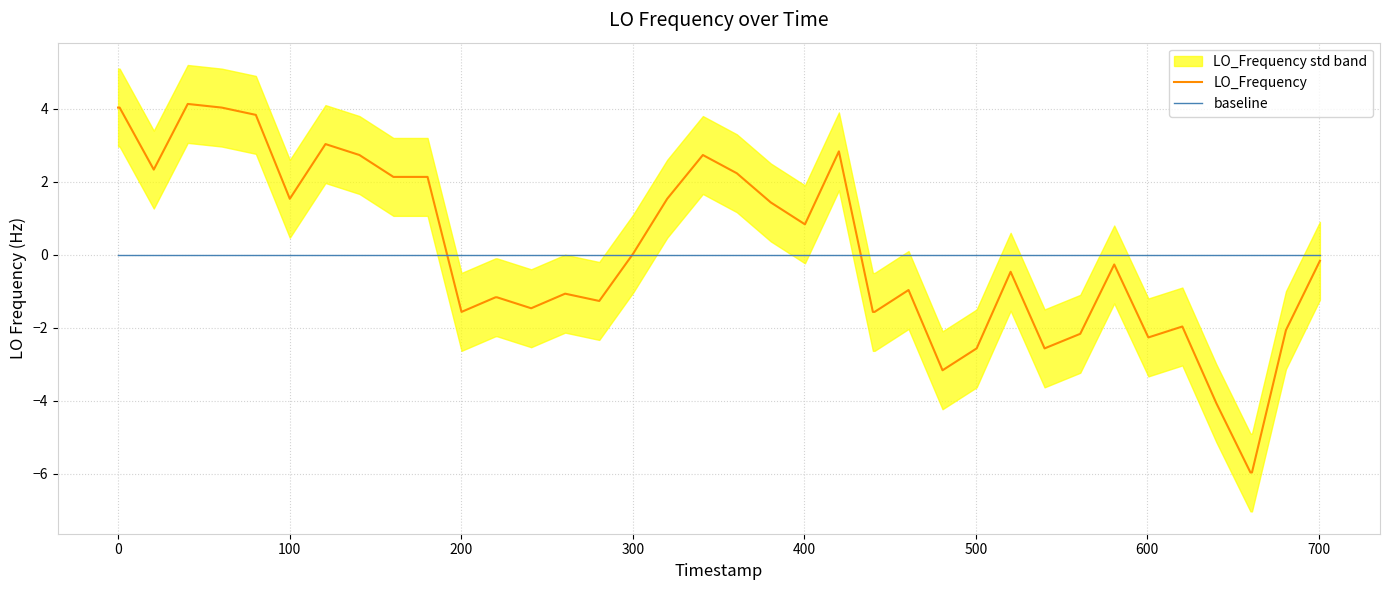

What is the highest value of the LO_Frequency series?

4.1